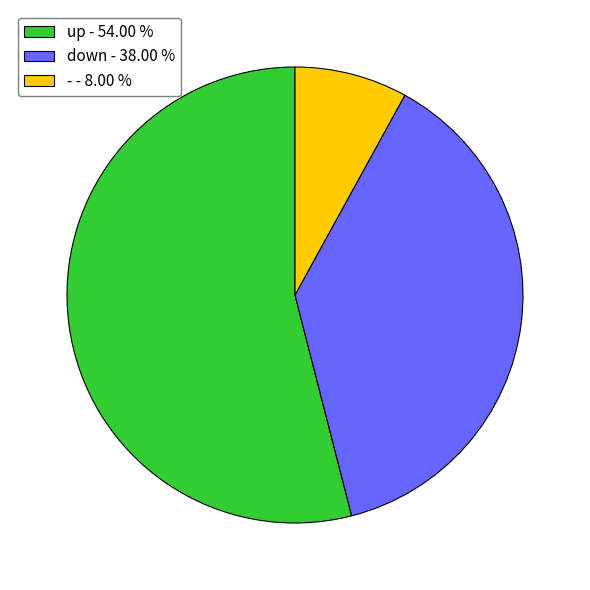

Count the number of slices in the pie.

3